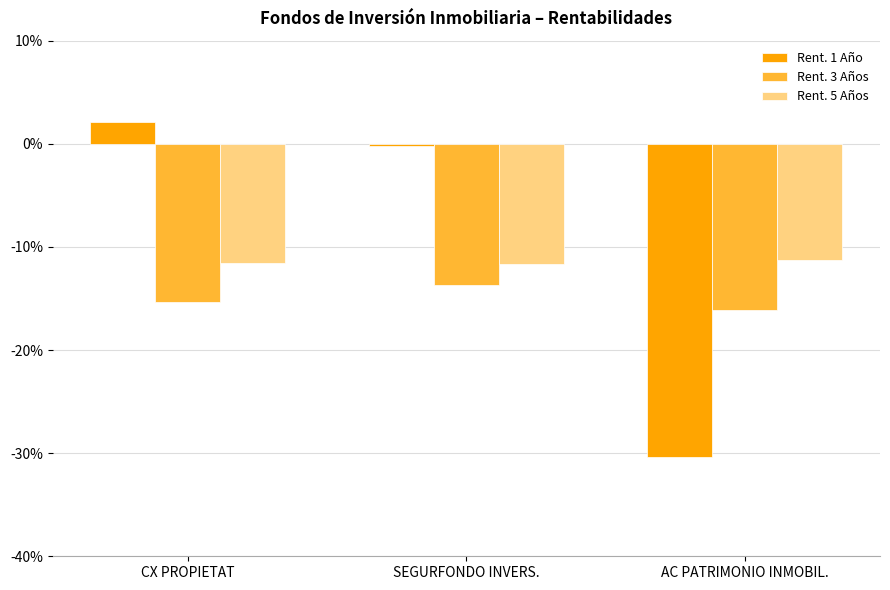

What is the value of the Rent. 3 Años bar at the 3rd from the left?

-16.1